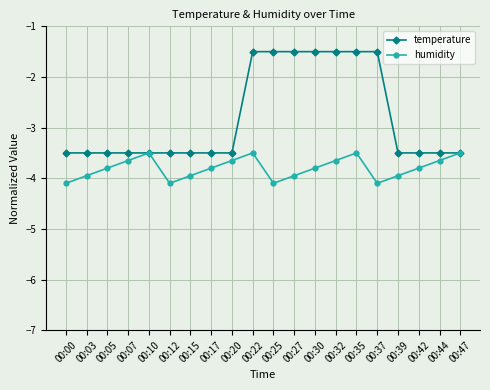

Is the value of temperature at 00:47 greater than the value of humidity at 00:15?

Yes